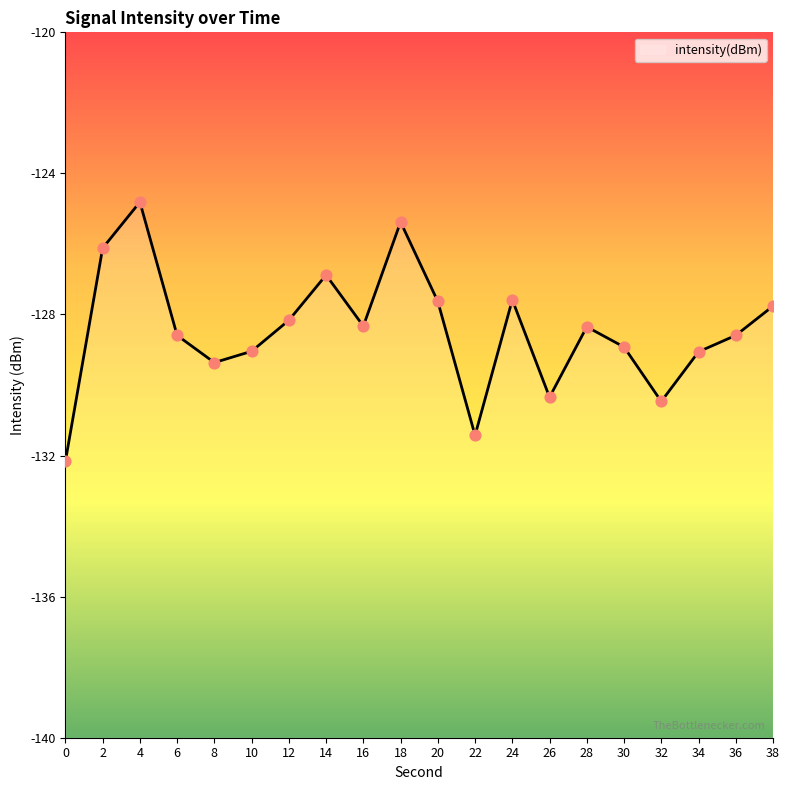

What is the change in value from 8 to 34?

+0.3